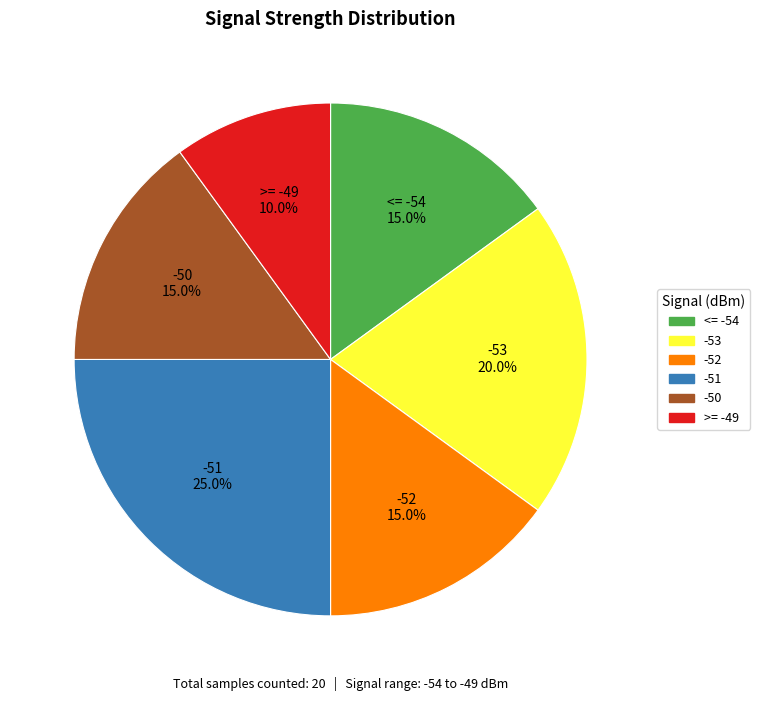

What portion of the pie excludes -53?

80.0%